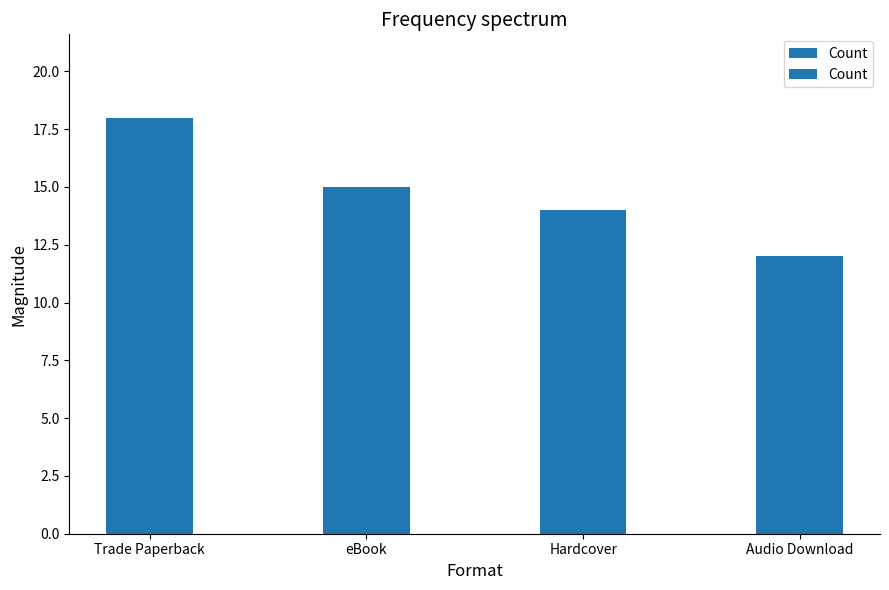

At which category does the chart reach its peak across all series?

Trade Paperback